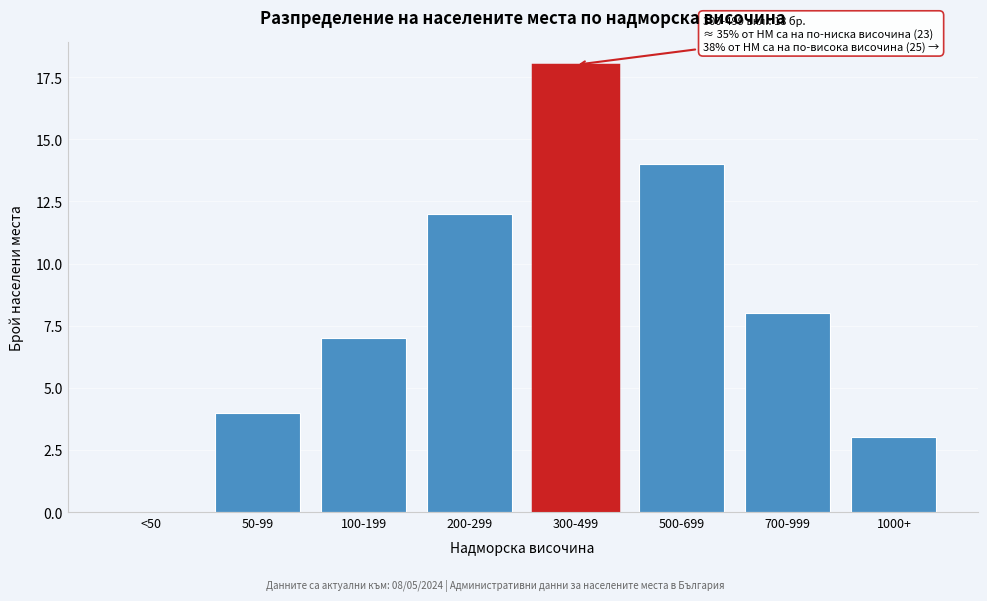

Reading left to right, extract all data points from this chart.

<50=0	50-99=4	100-199=7	200-299=12	300-499=18	500-699=14	700-999=8	1000+=3